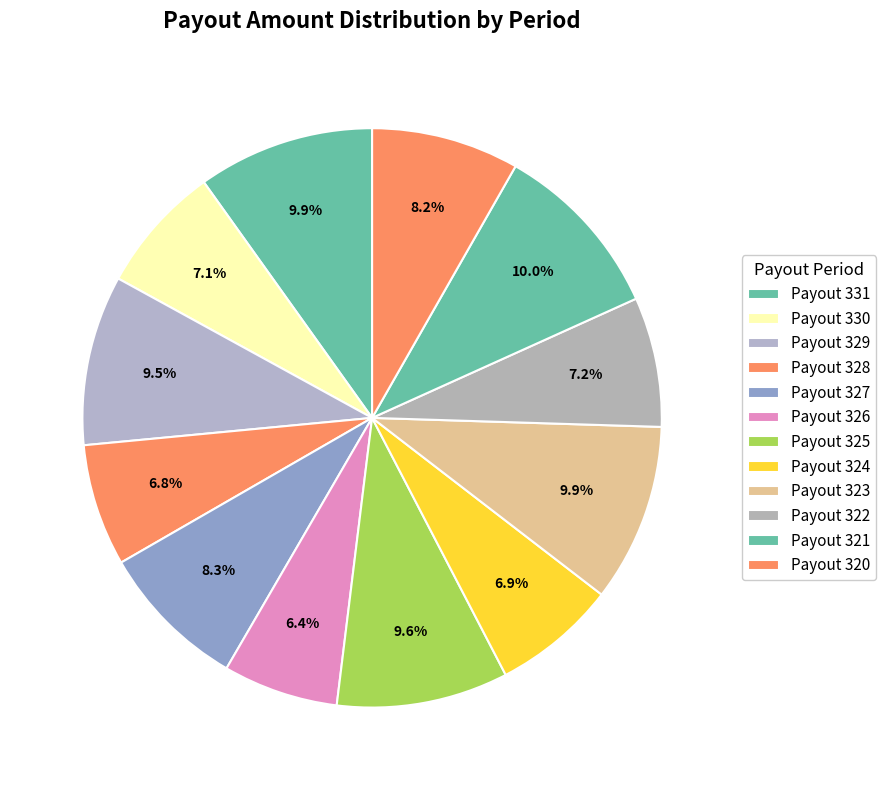

The Payout 320 slice represents 8% of the pie. True or false?

True